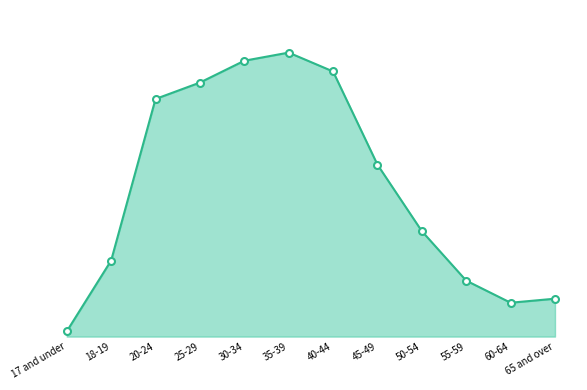

Reading left to right, transcribe all the data shown in this chart.

391	5697	17796	19024	20660	21269	19856	12879	7897	4191	2537	2839